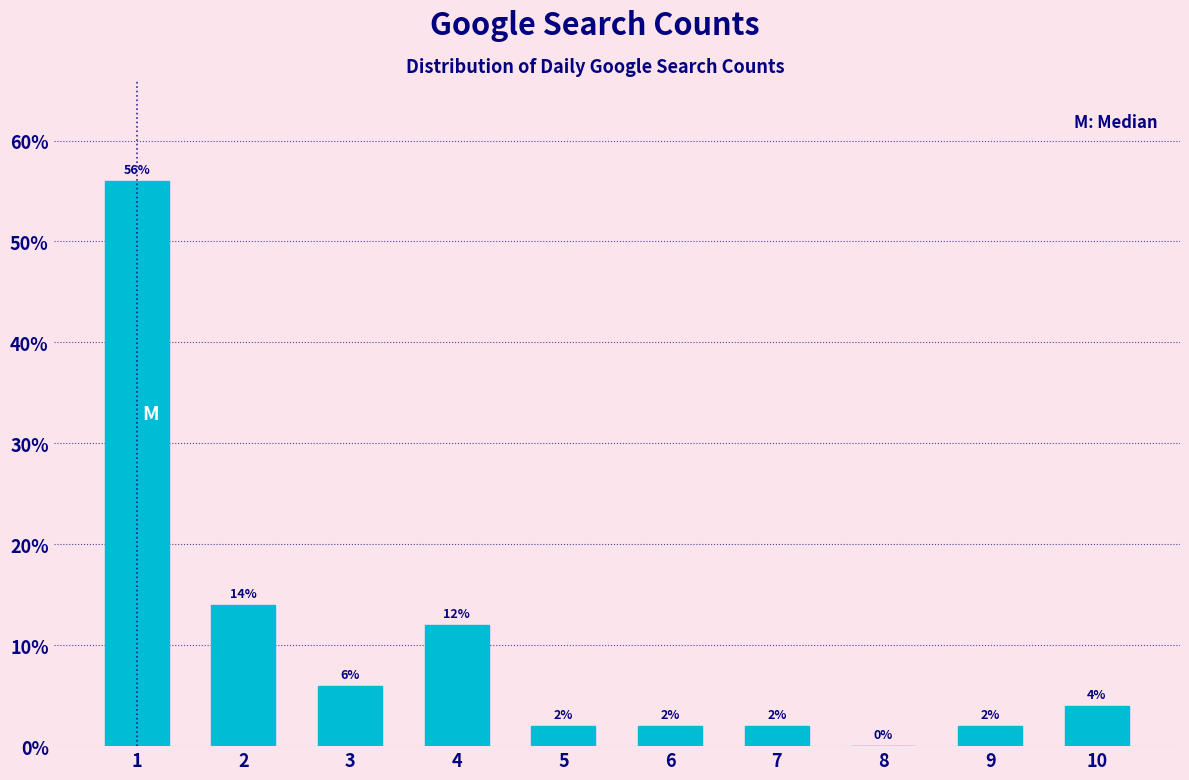

What is the height of the bar covering 8.5 to 9.5 on the x-axis?

2